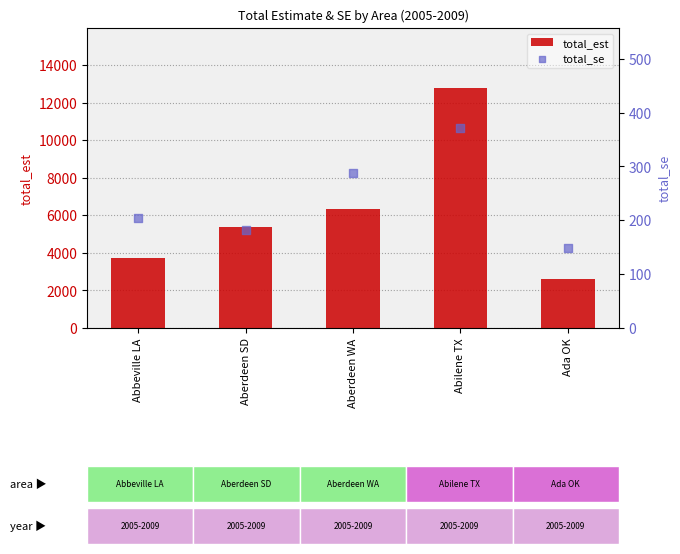

Which series reaches the maximum Y coordinate?

total_est